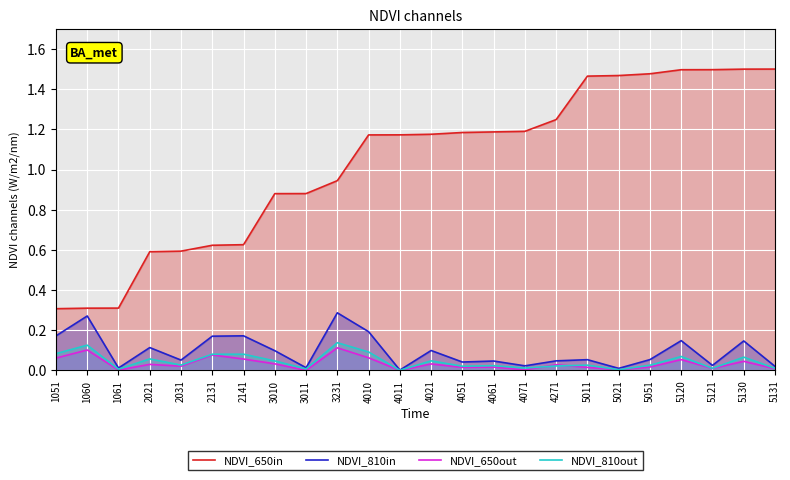

Between 1061 and 5131, which is larger?

5131